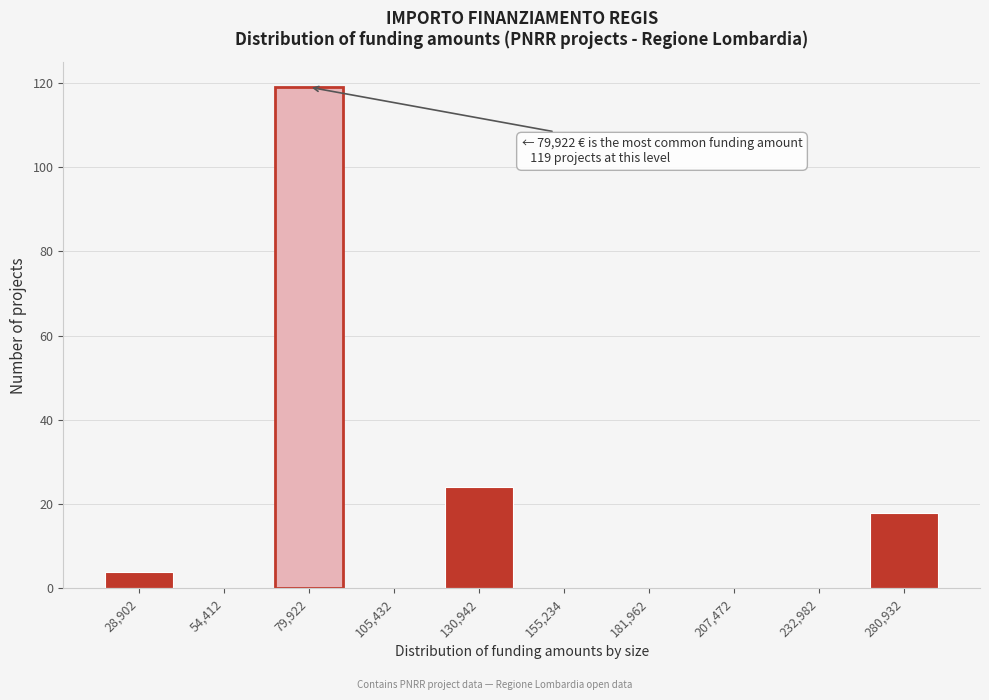

Reading left to right, transcribe all the data shown in this chart.

28,902=4	54,412=0	79,922=119	105,432=0	130,942=24	155,234=0	181,962=0	207,472=0	232,982=0	280,932=18